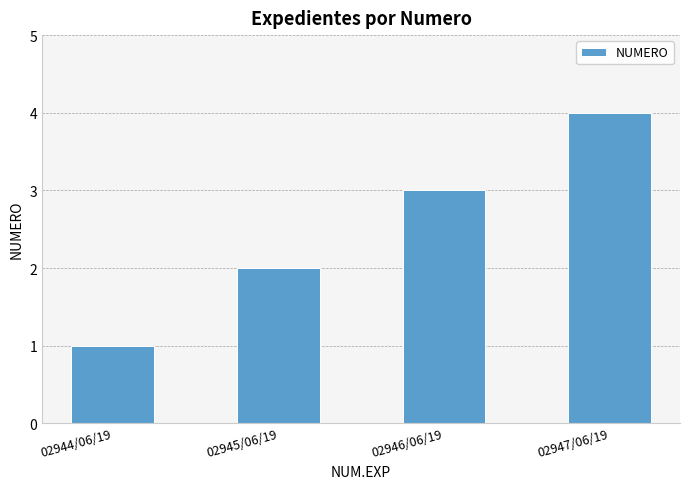

What is the greatest value displayed?

4